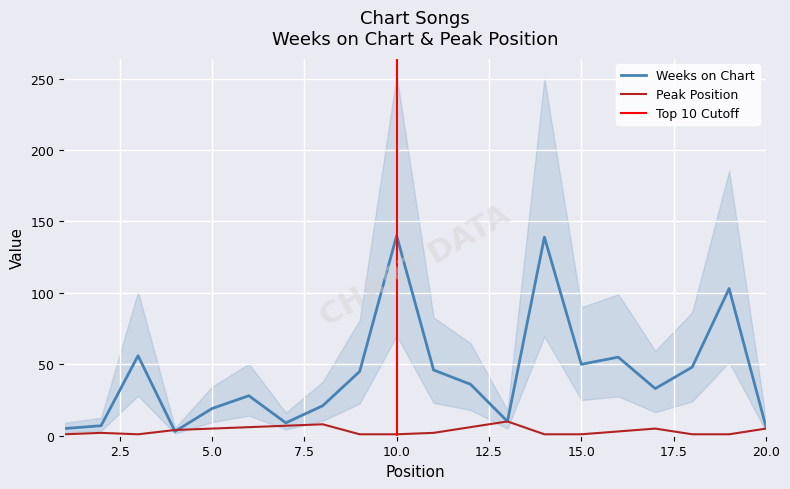

How many distinct data groups are displayed?

2